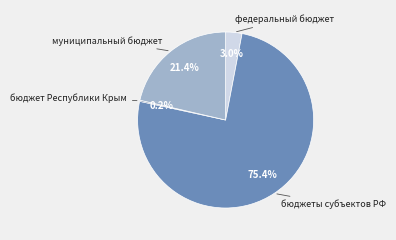

Is there any slice that represents more than half of the pie?

Yes